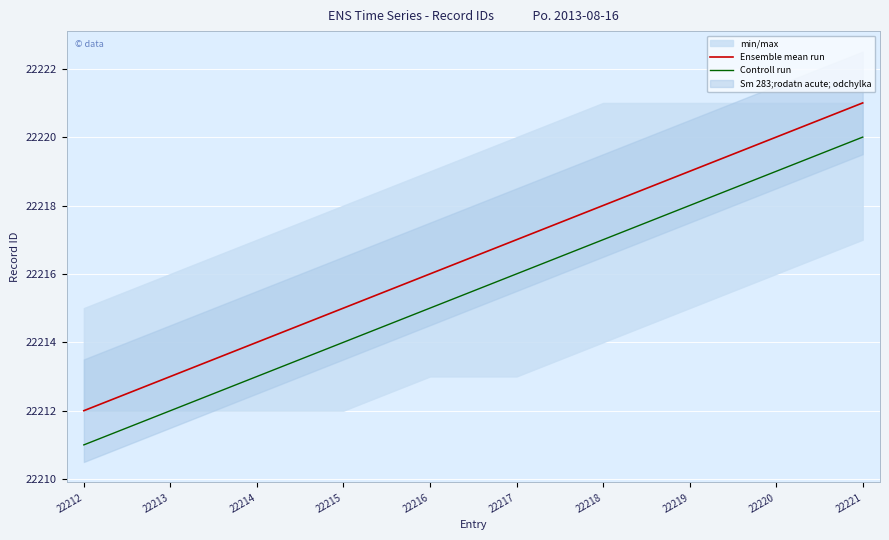

True or false: Controll run has more than 1 points higher than both neighbors.

False